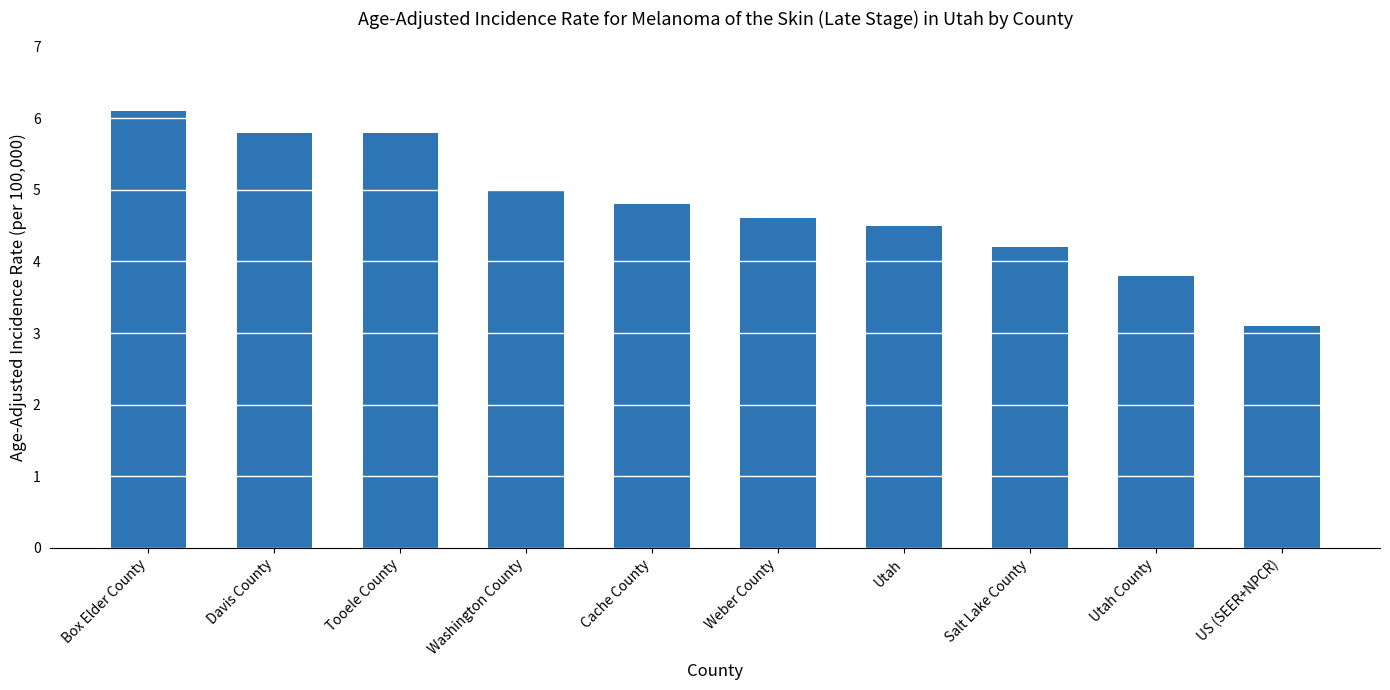

Reading right to left, extract all data points from this chart.

3.1	3.8	4.2	4.5	4.6	4.8	5.0	5.8	5.8	6.1